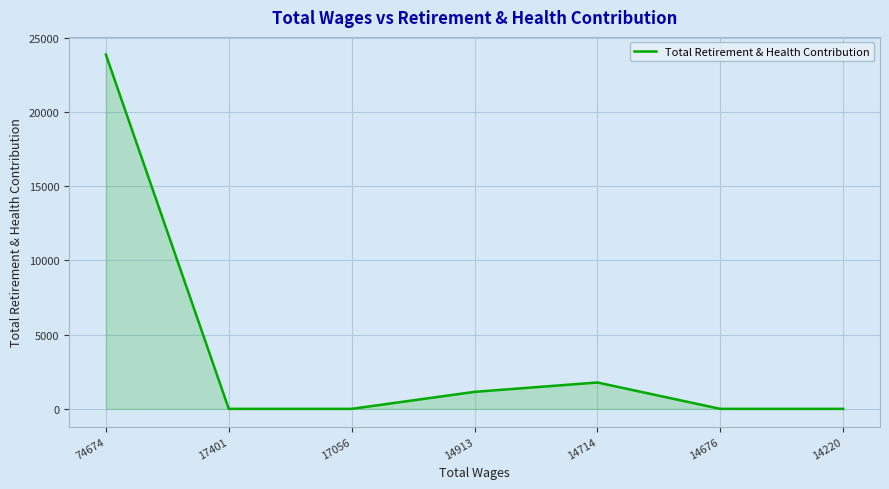

The value at 14676 is 10548. True or false?

False